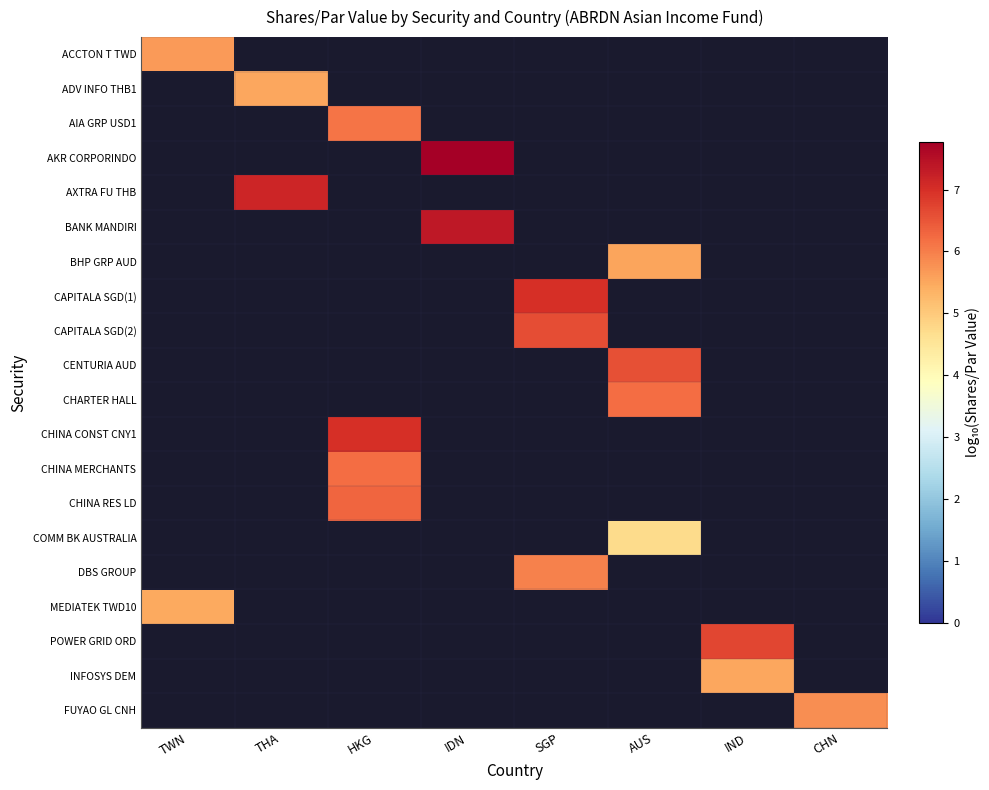

Which label corresponds to the smallest value in the chart?

AUS